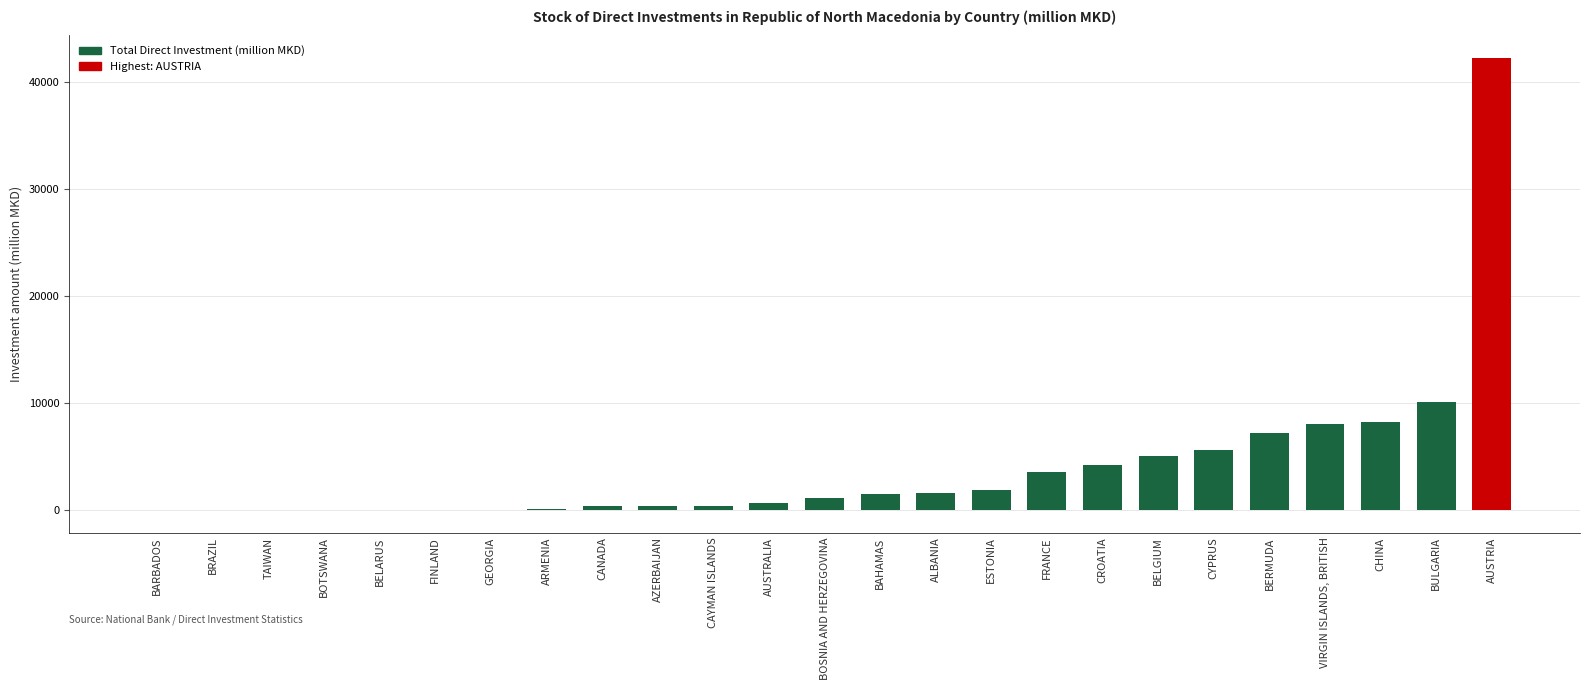

Which has a higher value, CROATIA or CAYMAN ISLANDS?

CROATIA